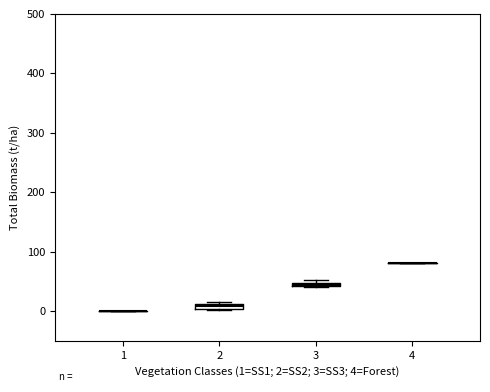

Where is the lower edge of the box at x = 3 on the y-axis? The values are not printed on the chart, so give them approximately, as read against the axis.

40